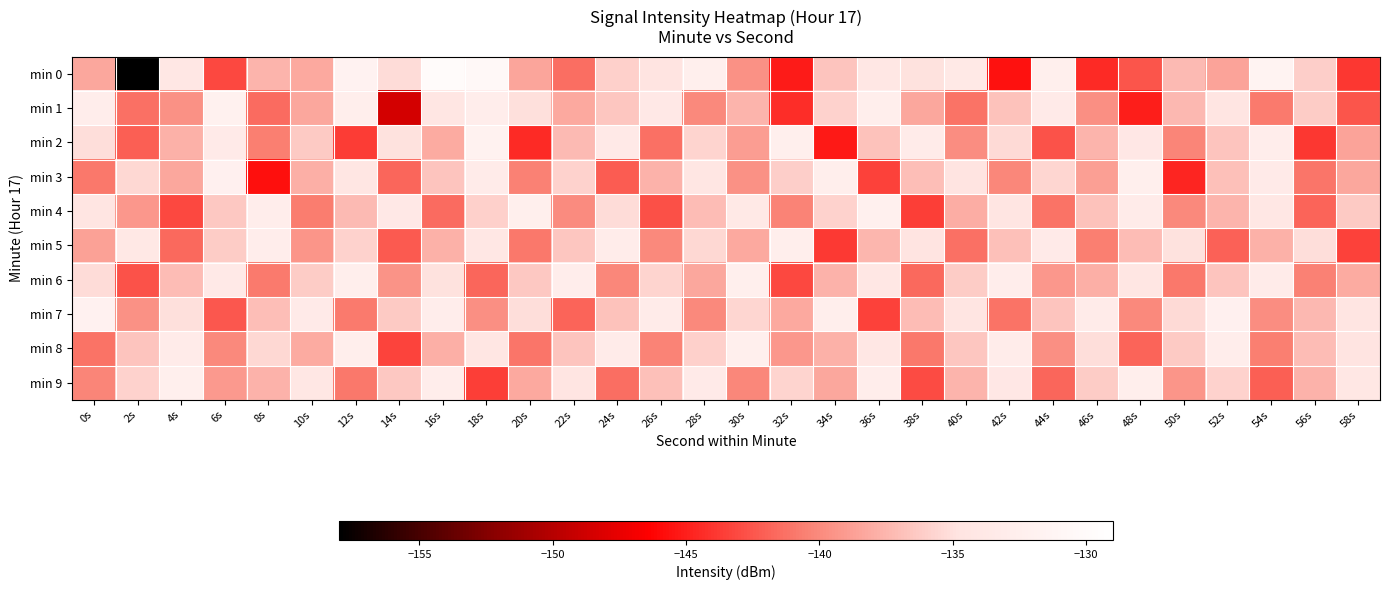

What is the smallest value displayed?

-158.2